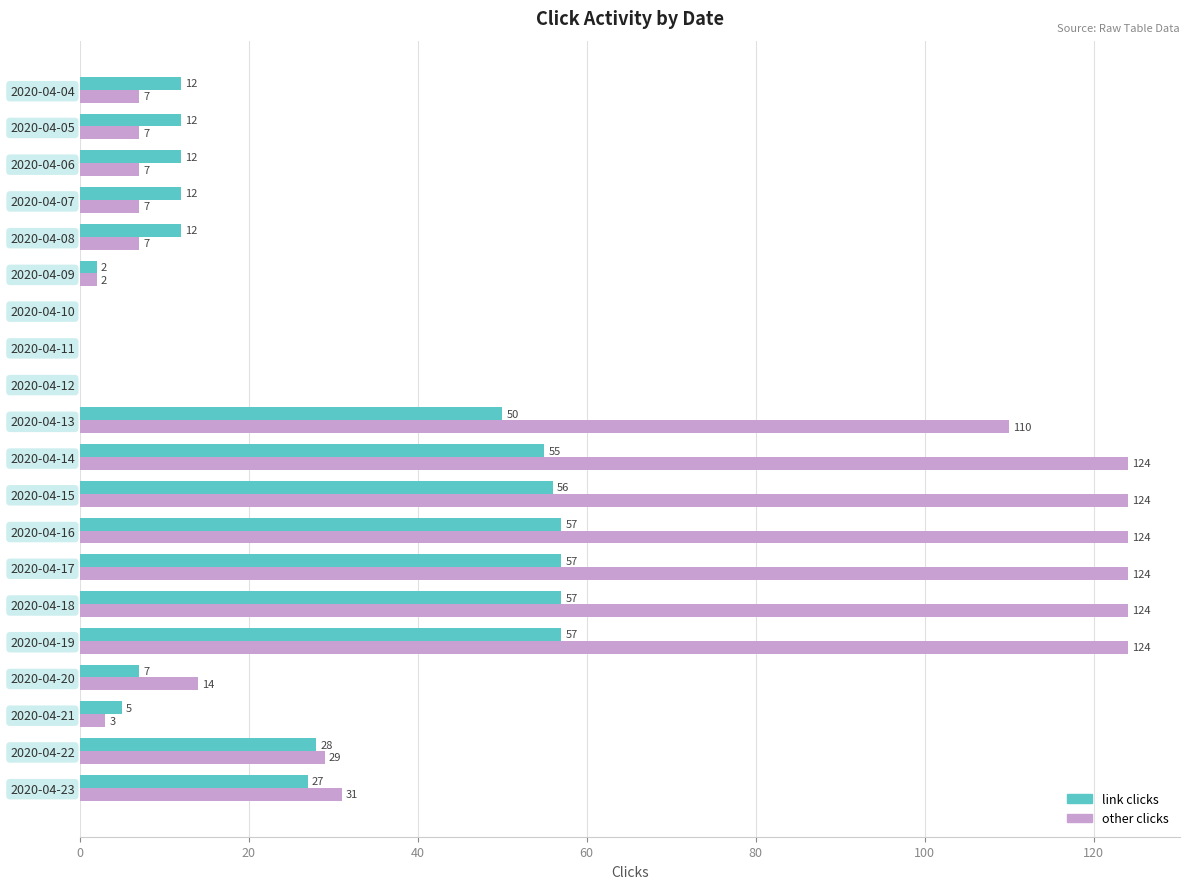

What is the sum of all other clicks values?

968